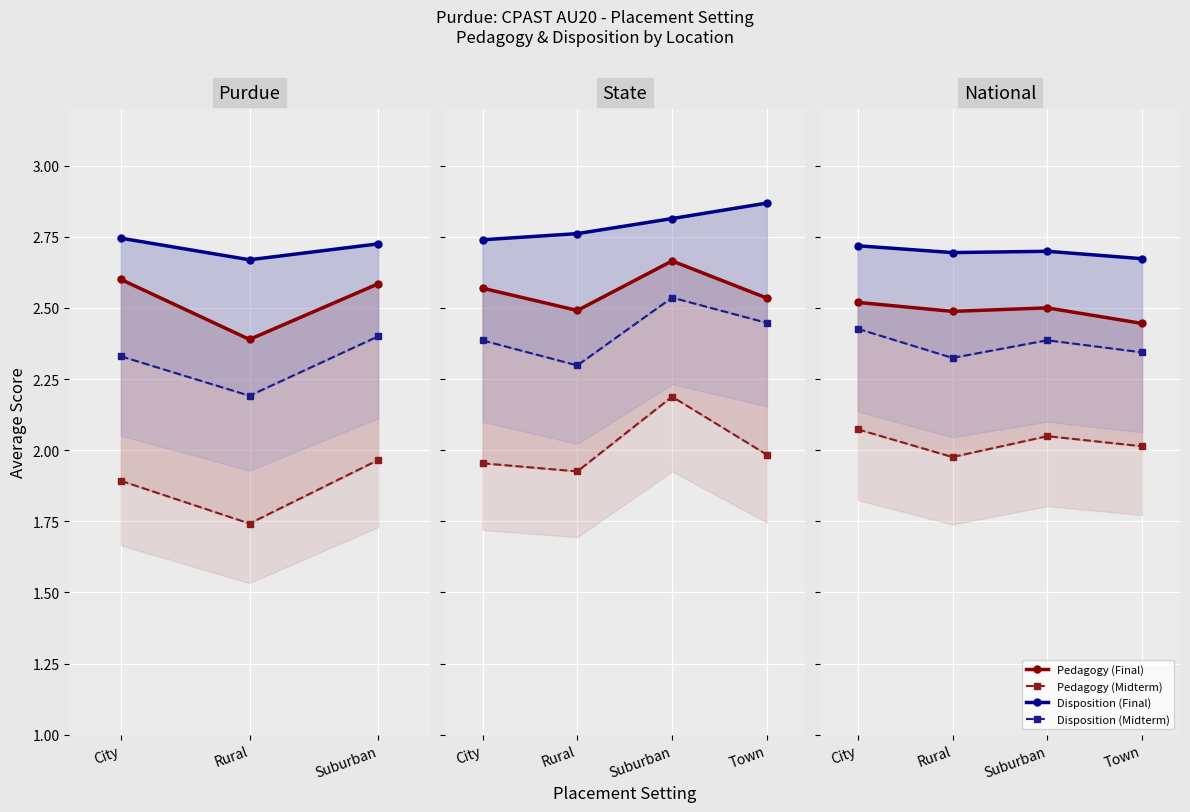

Which series has the largest total across all categories?

Disposition (Final)